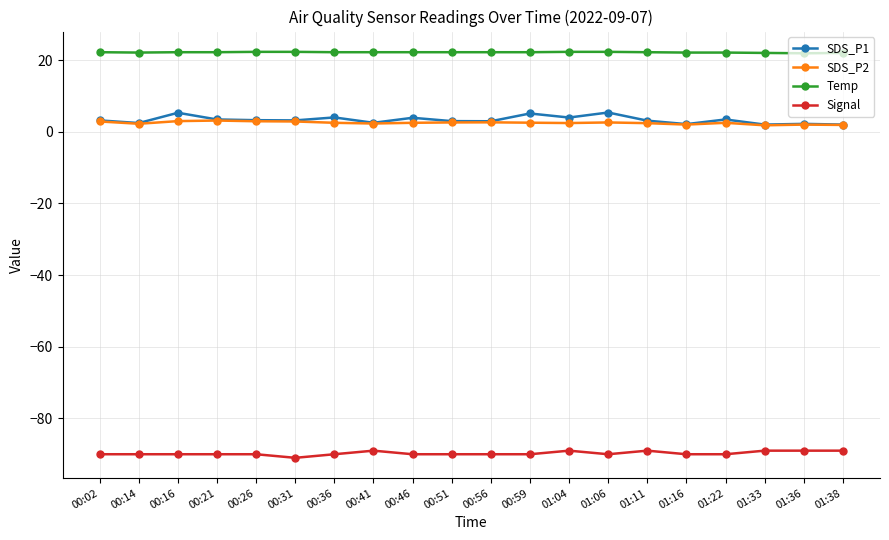

Is the value of Temp at 00:21 greater than the value of SDS_P1 at 00:41?

Yes